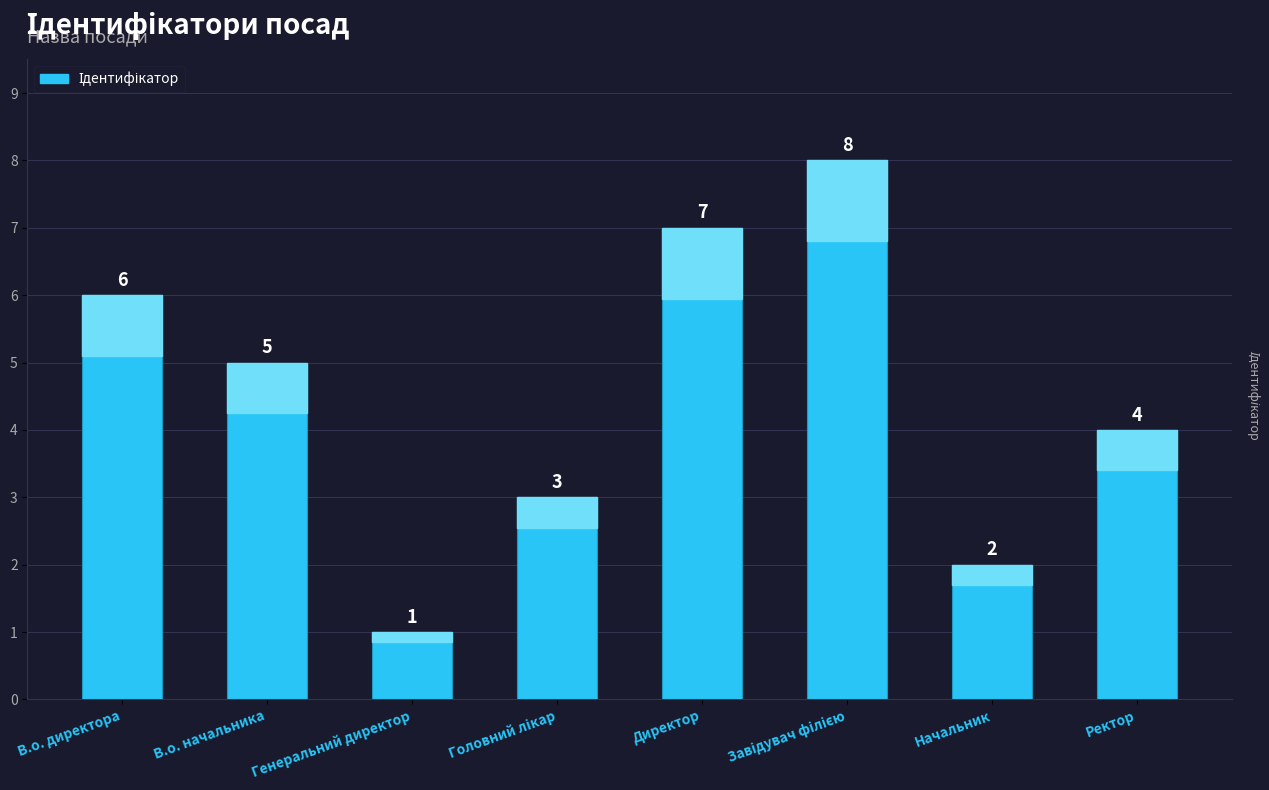

What is the change in value from Генеральний директор to Начальник?

+1